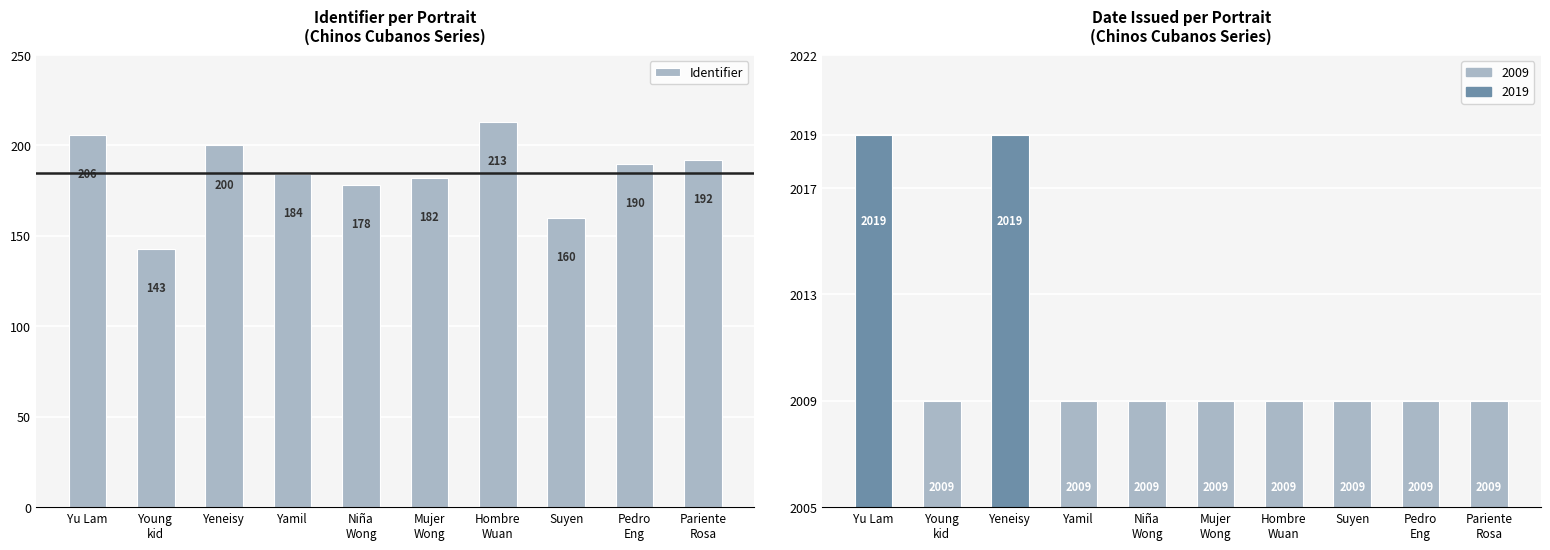

What is the maximum value shown in the chart?

2019